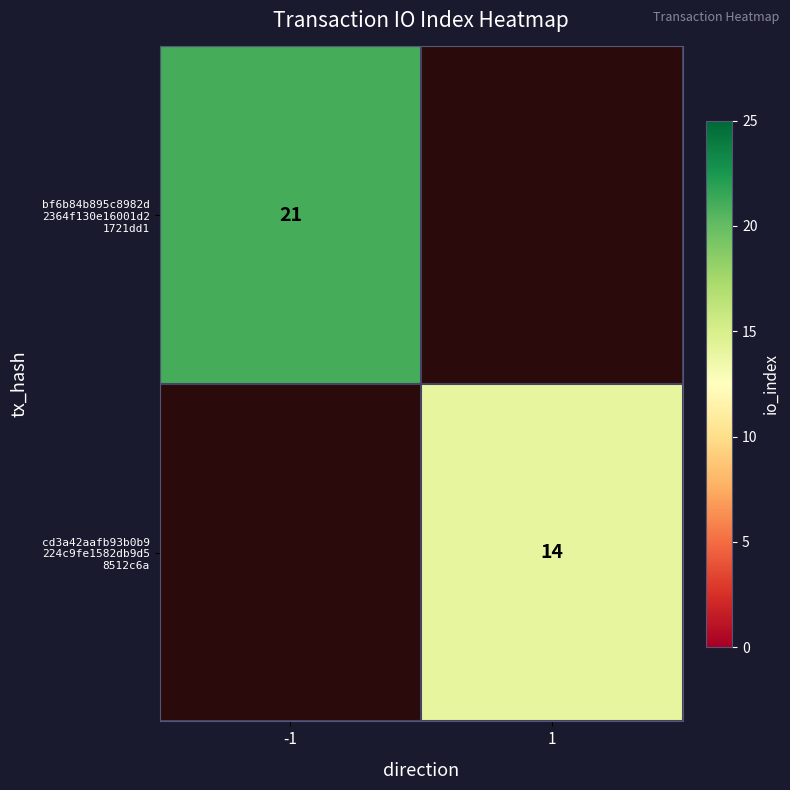

Which series has the largest range (max minus min)?

bf6b84b895c8982d 2364f130e16001d2 1721dd1